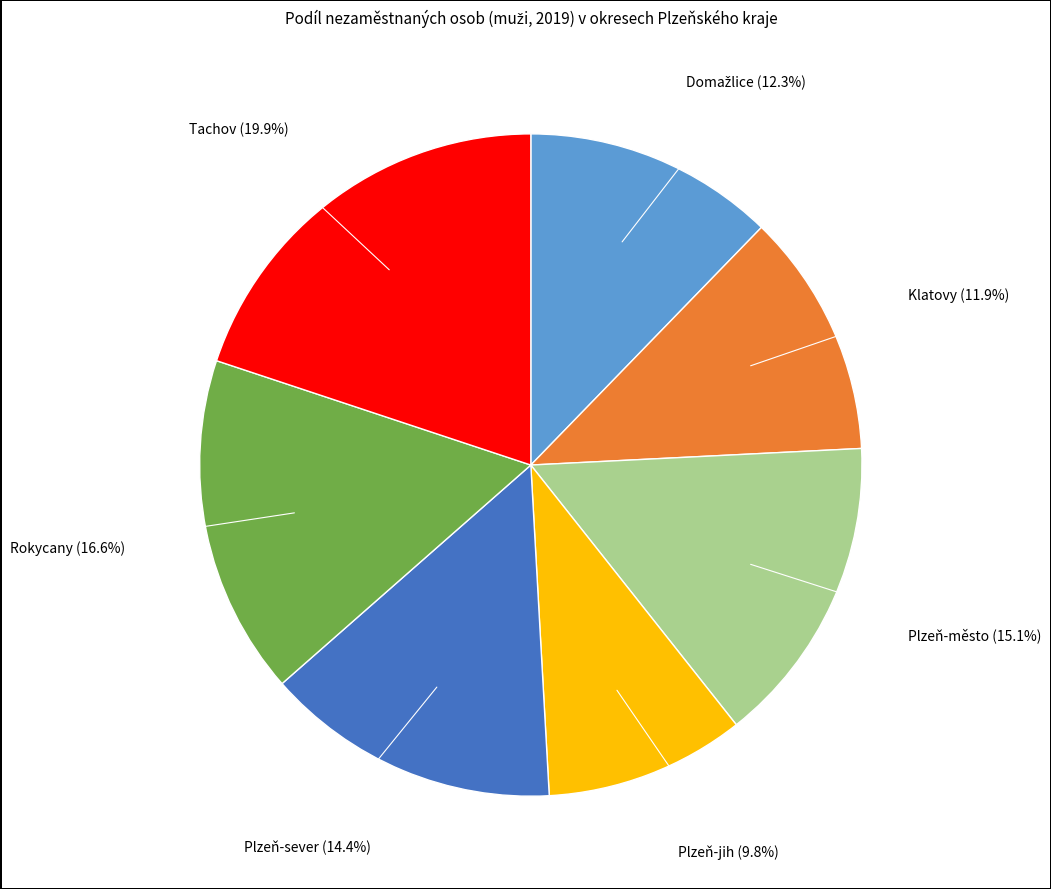

Does any single category account for the majority?

No